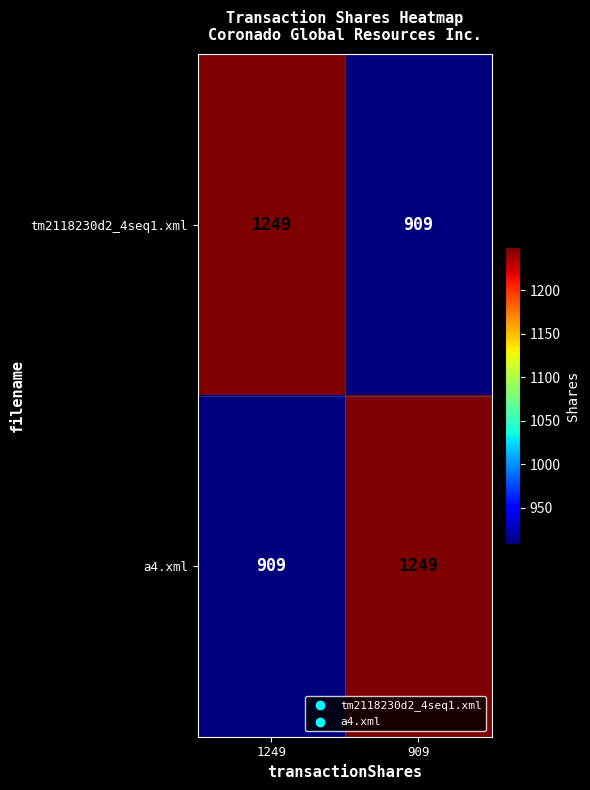

What is the highest value of the a4.xml series?

1249